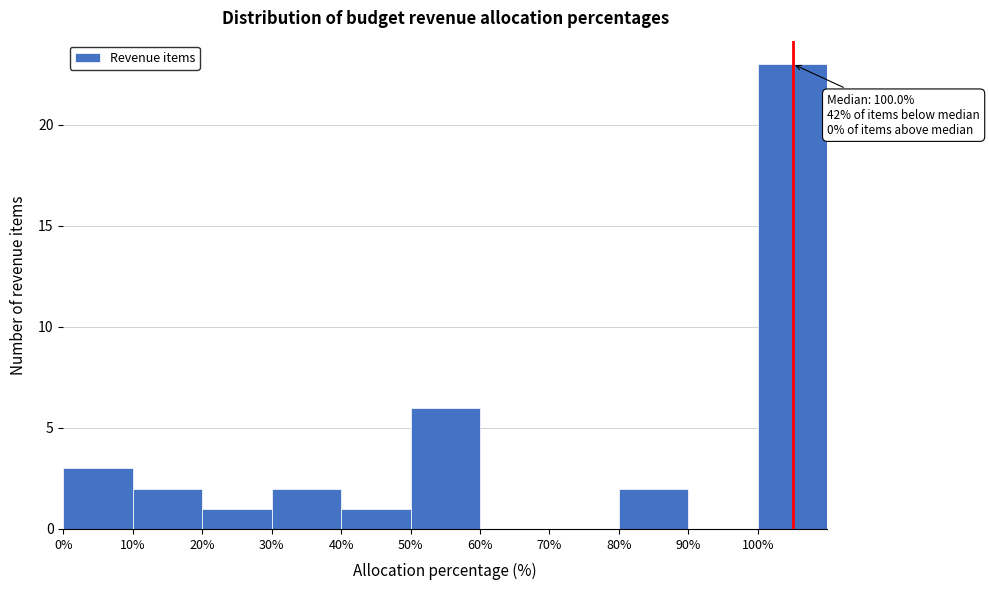

Which range on the x-axis has the tallest bar?

100 to 110